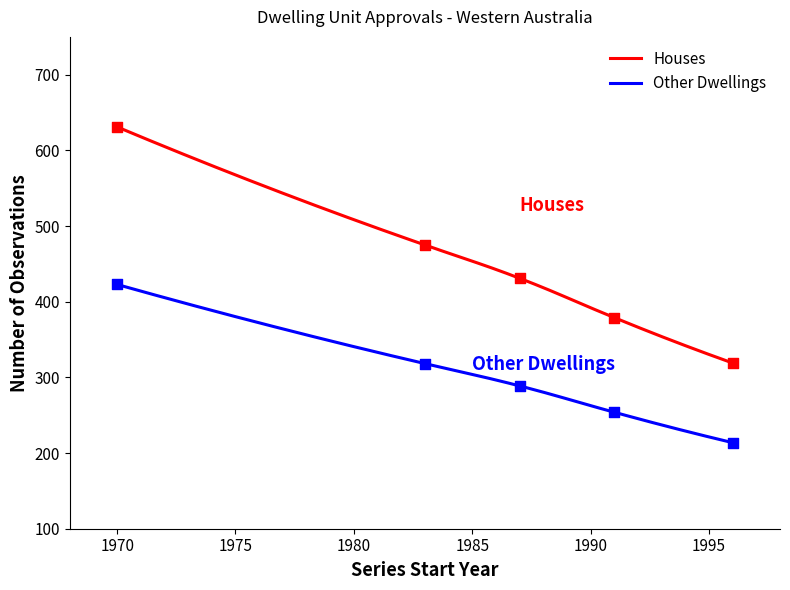

True or false: Other Dwellings and Houses intersect in this chart.

False